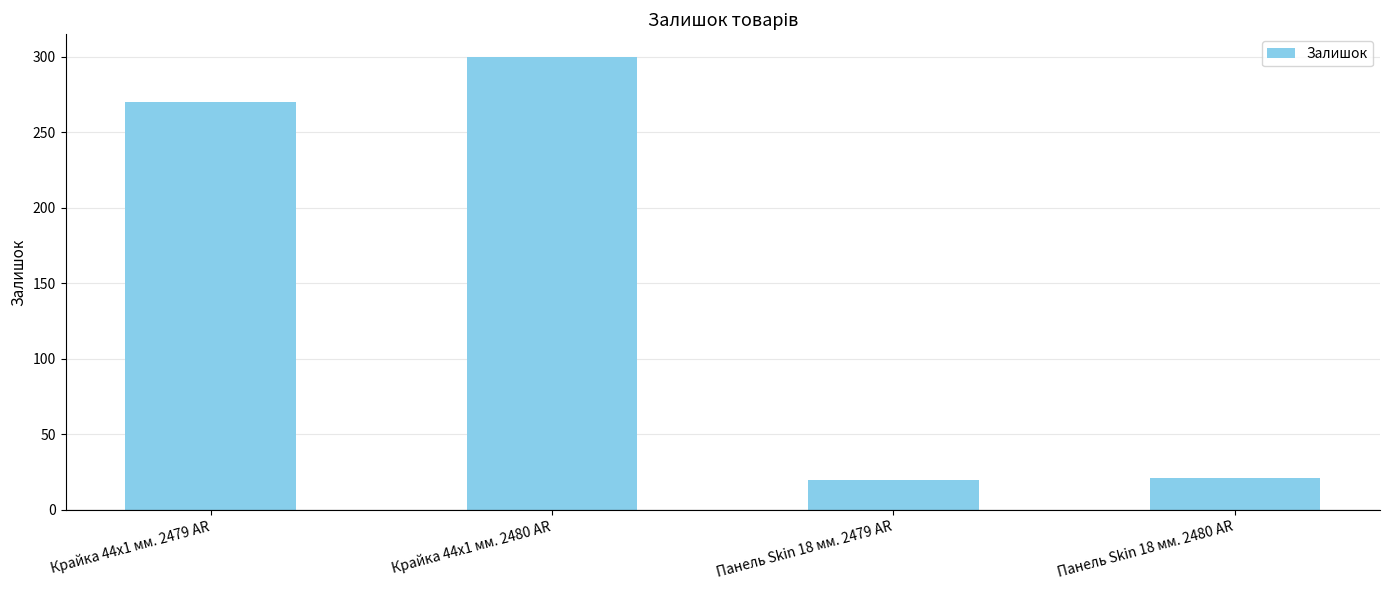

The chart shows a value of 20 at Панель Skin 18 мм. 2479 AR. True or false?

True